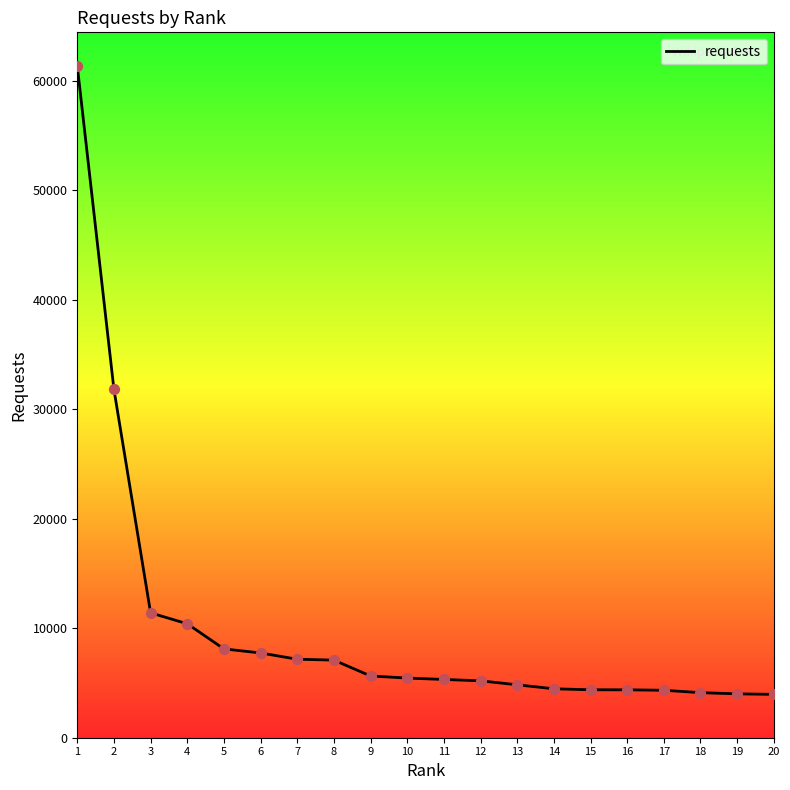

What is the ratio of the value at 12 to the value at 9?

0.9